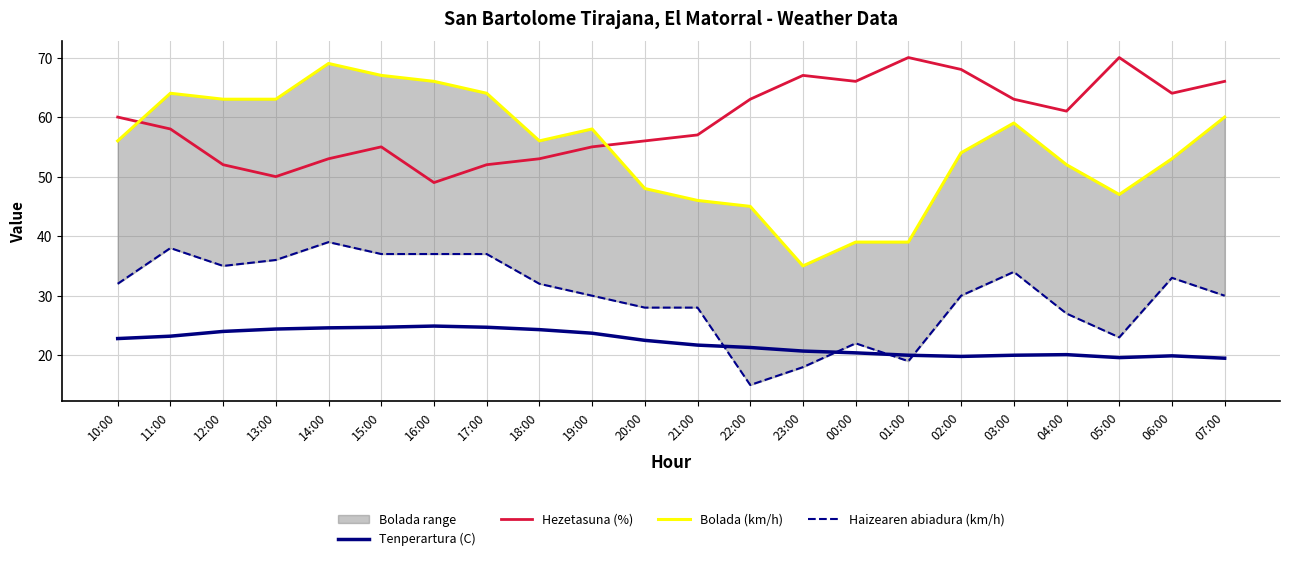

What is the difference between the highest and lowest values at 15:00?

42.3